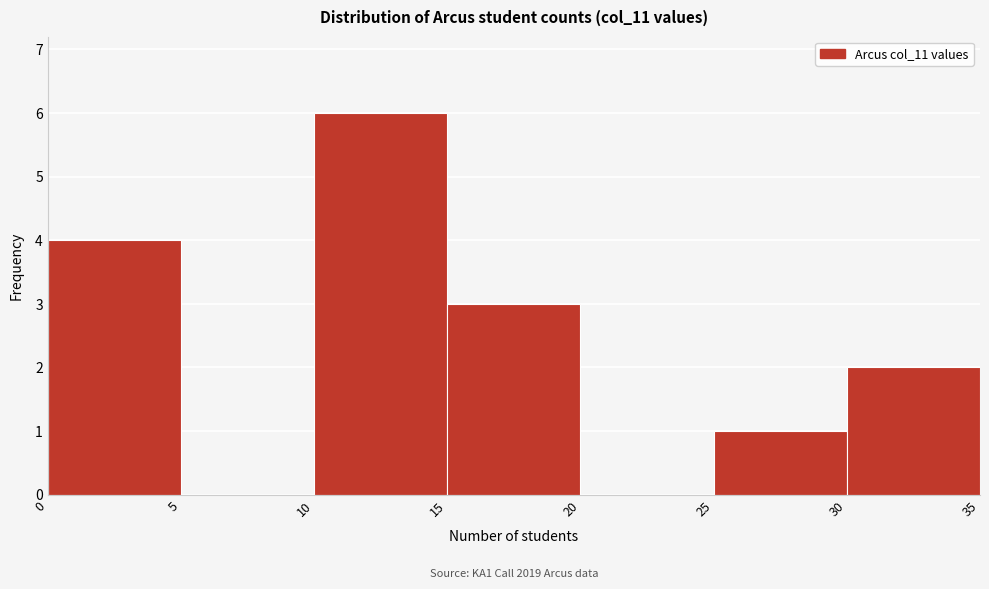

Over which range of the x-axis is the bar tallest?

10 to 15